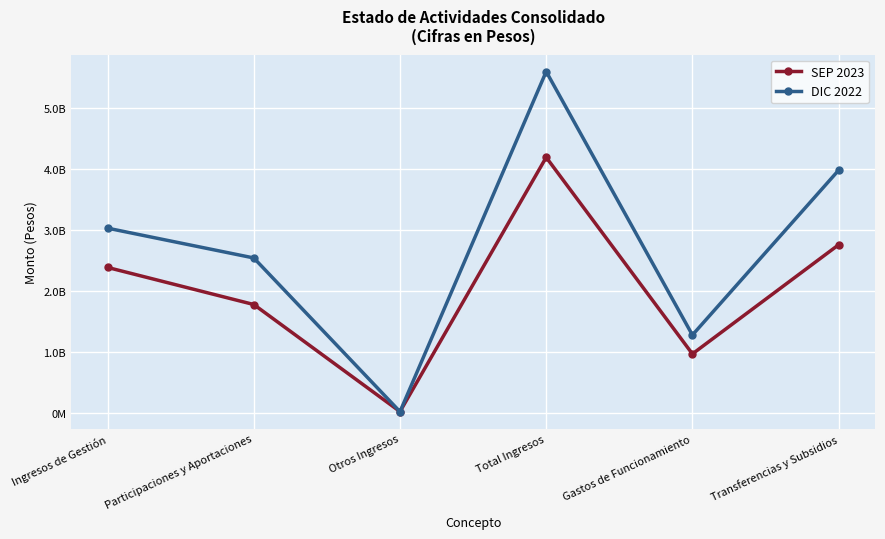

Is this an area chart (filled region under the line)?

No